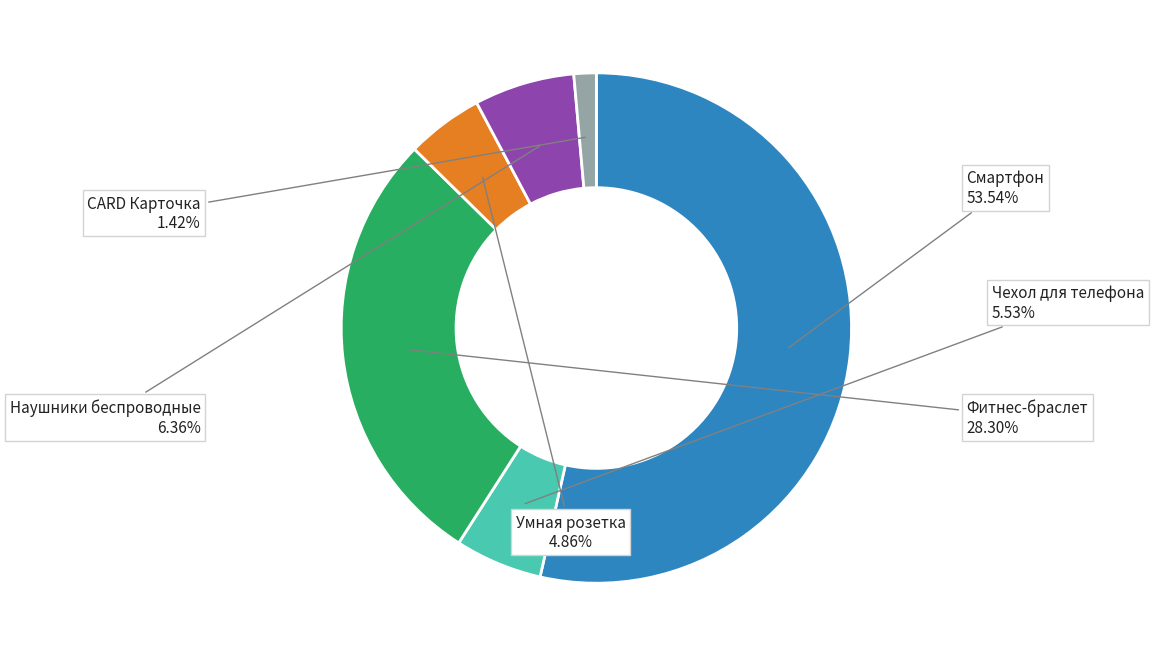

To the nearest percent, what percentage of the pie is Смартфон?

54%